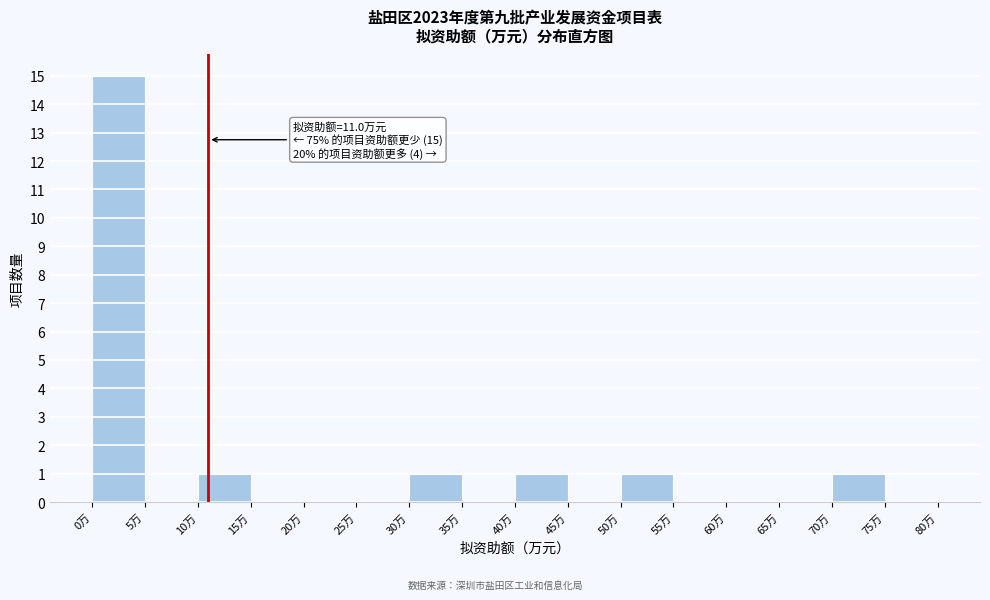

Over which range of the x-axis is the bar tallest?

0 to 5